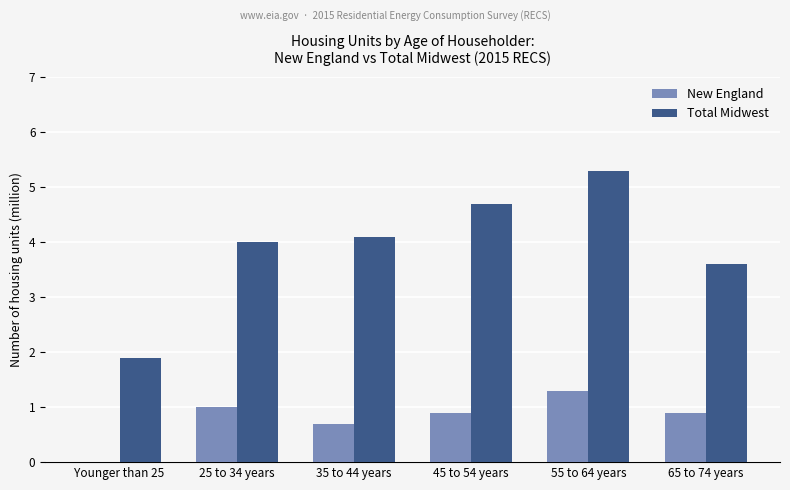

Is the value of New England at Younger than 25 greater than the value of Total Midwest at 65 to 74 years?

No